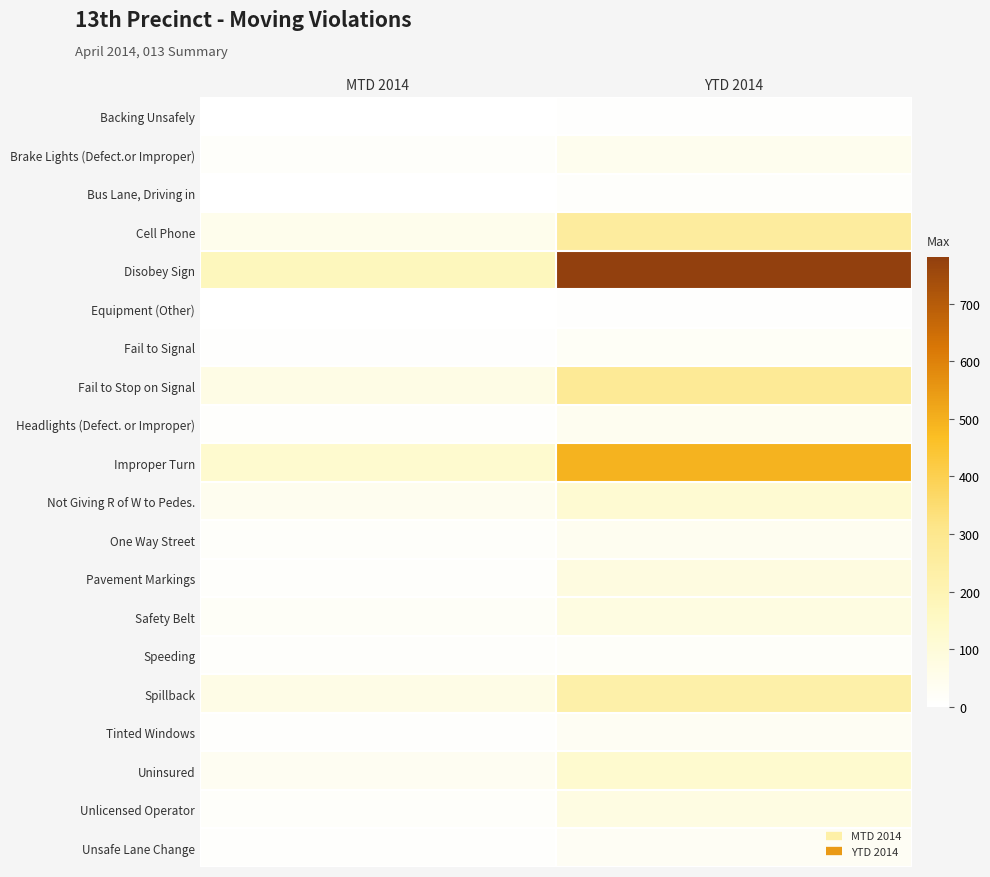

Reading right to left, extract all data points from this chart.

Backing Unsafely: YTD 2014=5	MTD 2014=0
Brake Lights (Defect.or Improper): YTD 2014=44	MTD 2014=15
Bus Lane, Driving in: YTD 2014=11	MTD 2014=1
Cell Phone: YTD 2014=257	MTD 2014=51
Disobey Sign: YTD 2014=781	MTD 2014=171
Equipment (Other): YTD 2014=5	MTD 2014=2
Fail to Signal: YTD 2014=24	MTD 2014=6
Fail to Stop on Signal: YTD 2014=279	MTD 2014=70
Headlights (Defect. or Improper): YTD 2014=37	MTD 2014=8
Improper Turn: YTD 2014=494	MTD 2014=123
Not Giving R of W to Pedes.: YTD 2014=117	MTD 2014=42
One Way Street: YTD 2014=37	MTD 2014=13
Pavement Markings: YTD 2014=80	MTD 2014=12
Safety Belt: YTD 2014=79	MTD 2014=21
Speeding: YTD 2014=17	MTD 2014=10
Spillback: YTD 2014=226	MTD 2014=66
Tinted Windows: YTD 2014=32	MTD 2014=8
Uninsured: YTD 2014=124	MTD 2014=36
Unlicensed Operator: YTD 2014=74	MTD 2014=15
Unsafe Lane Change: YTD 2014=30	MTD 2014=9